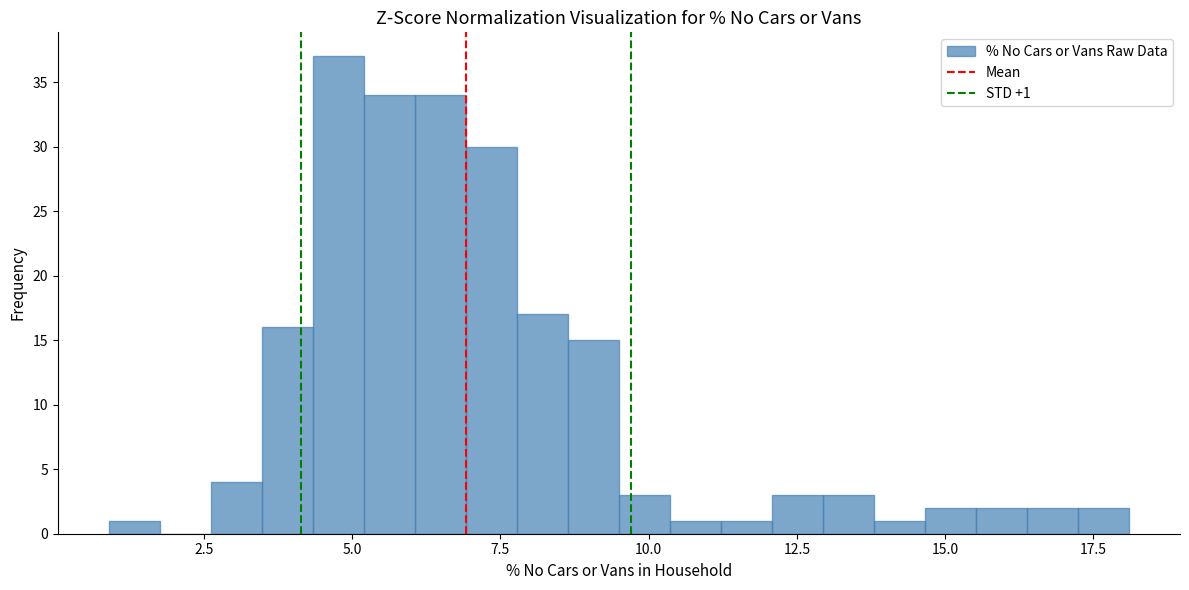

Around what value on the x-axis is the tallest bar? Give the approximate position of its centre, as read against the axis.

5.0